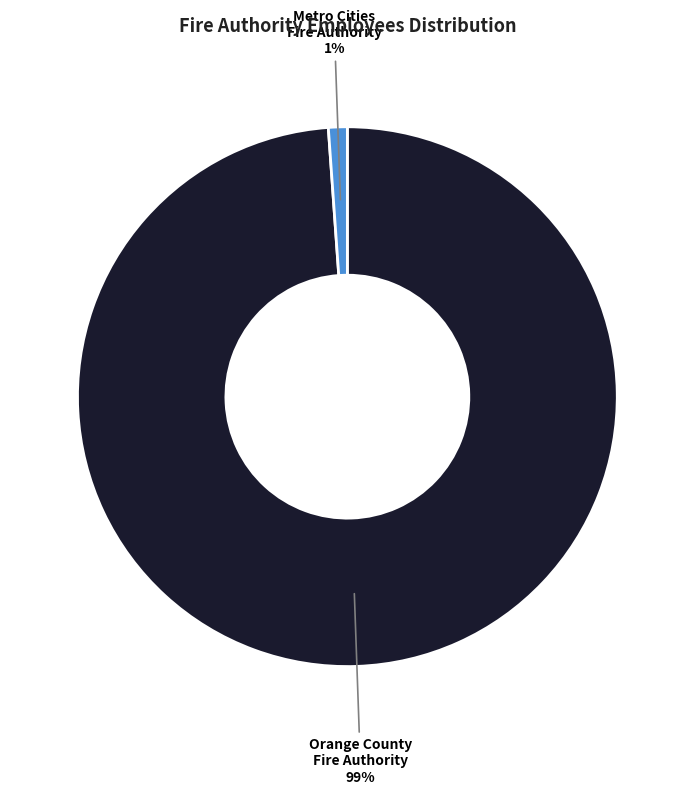

Between Orange County Fire Authority and Metro Cities Fire Authority, which is larger?

Orange County Fire Authority